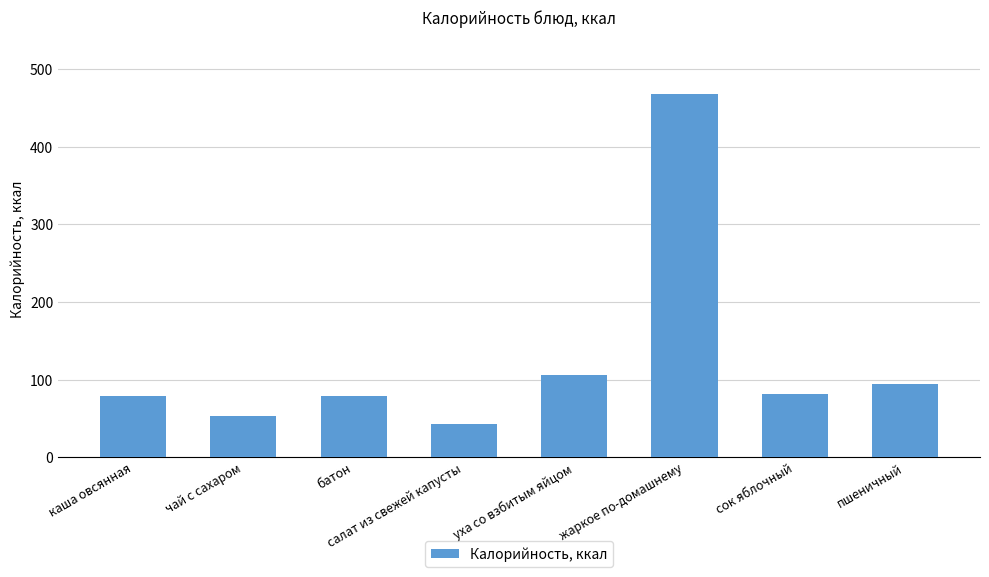

What is the difference between the second highest and minimum values?

62.6